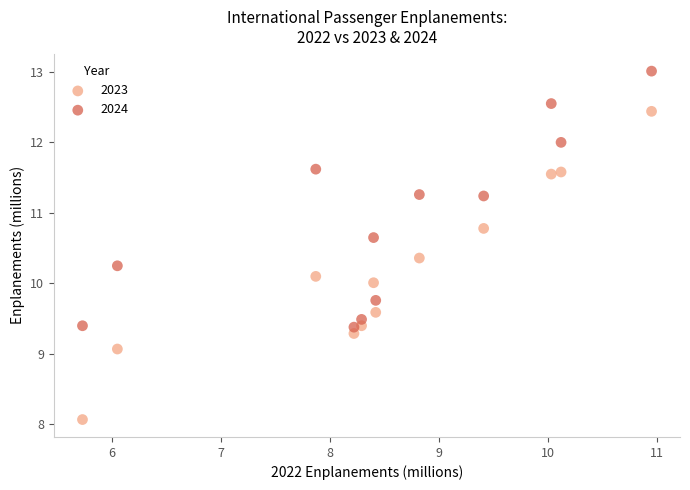

Across all data points, what is the range of X values (max minus min)?

5.2